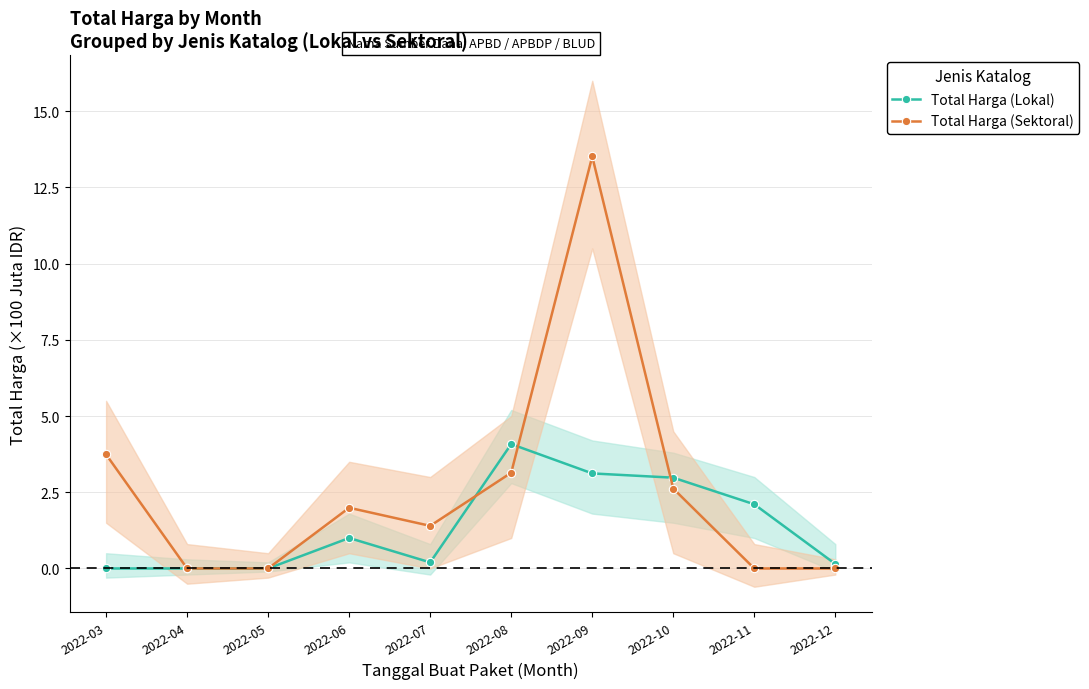

What is the value of the Total Harga (Lokal) point at the 7th from the left?

3.1